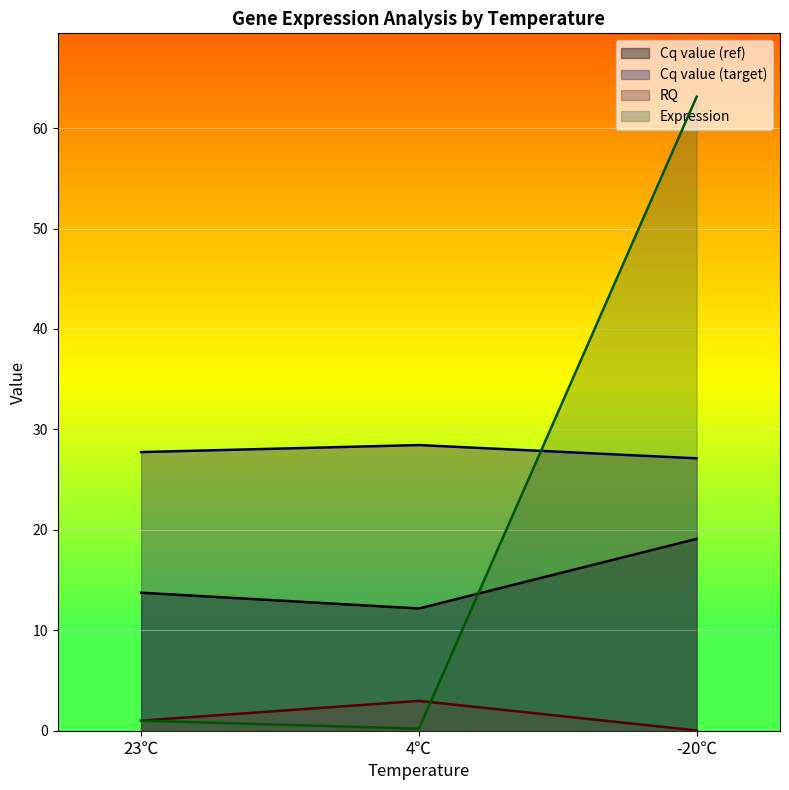

Which series has the largest range (max minus min)?

Expression